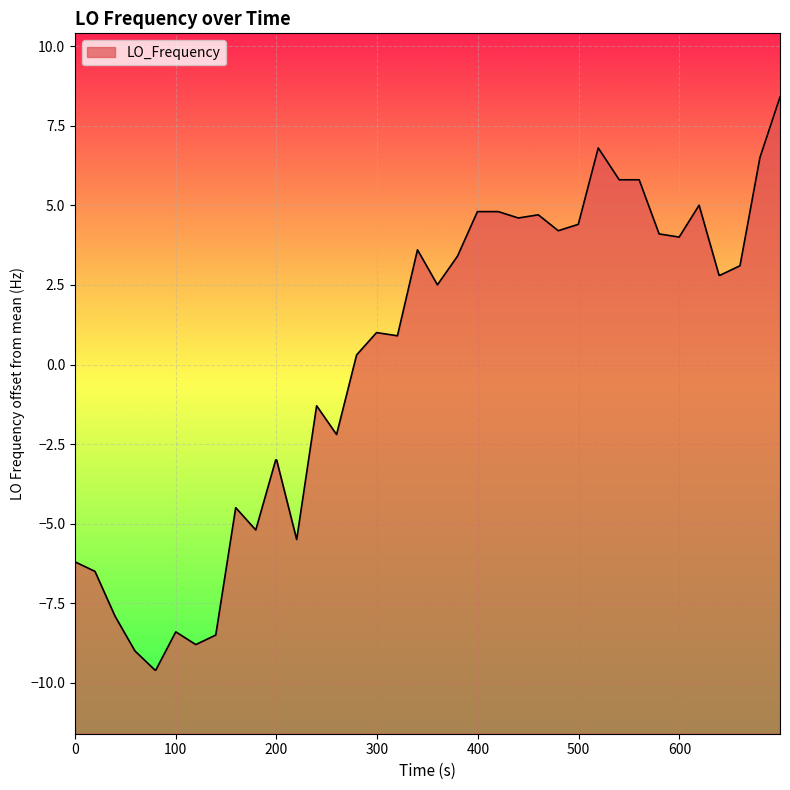

Does the chart display data point markers on the line(s)?

No